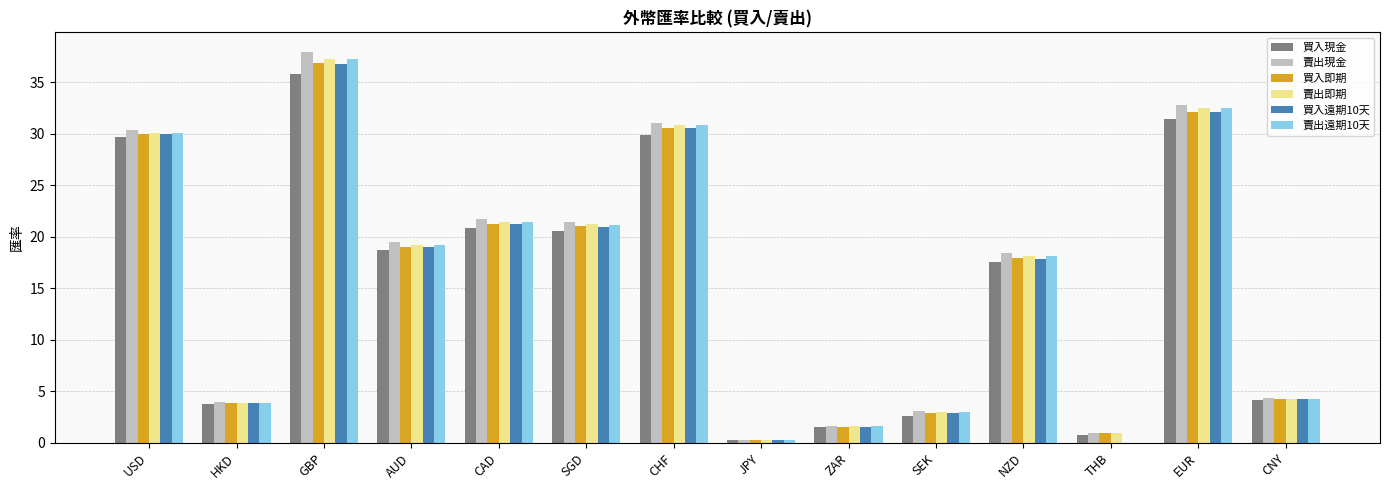

Is it true that 買入遠期10天 equals 18.7 at CHF?

False